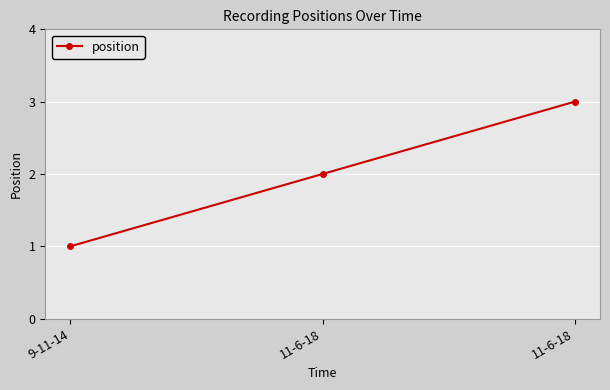

List the labels in order of value, smallest first.

9-11-14, 11-6-18, 11-6-18